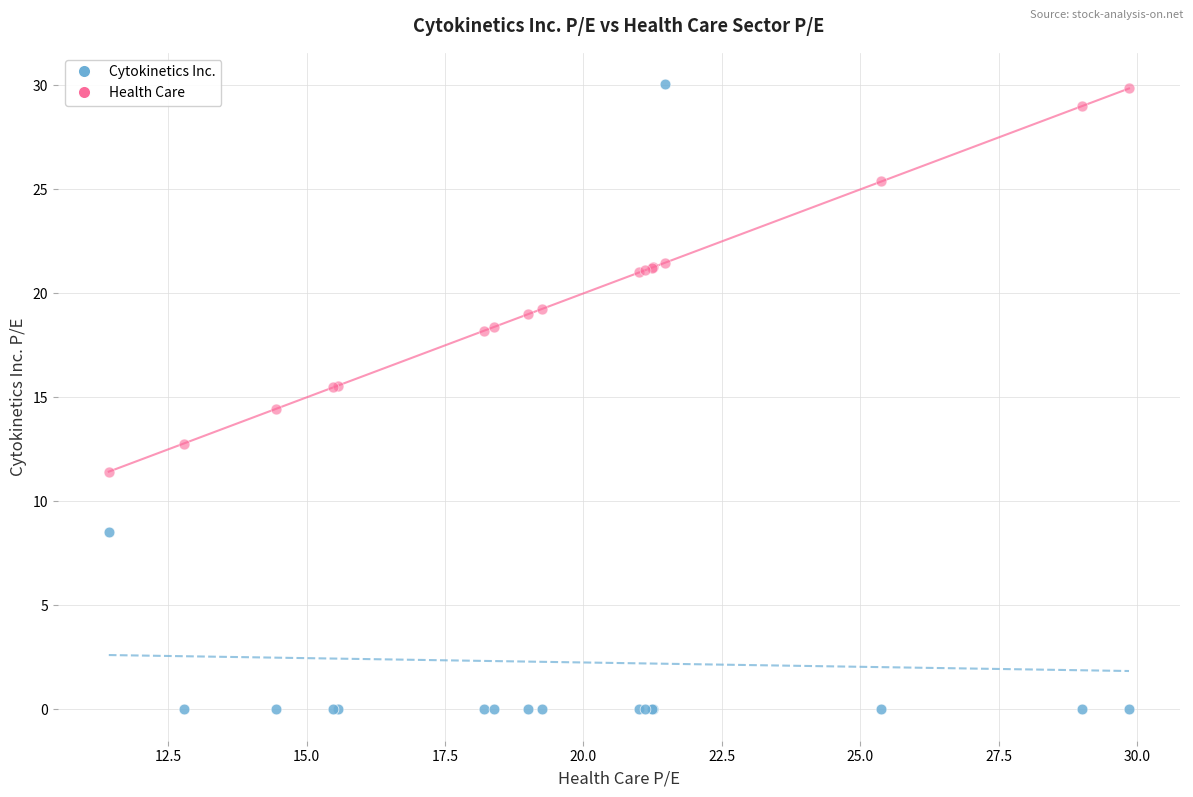

Which series has the widest spread of Y values?

Cytokinetics Inc.